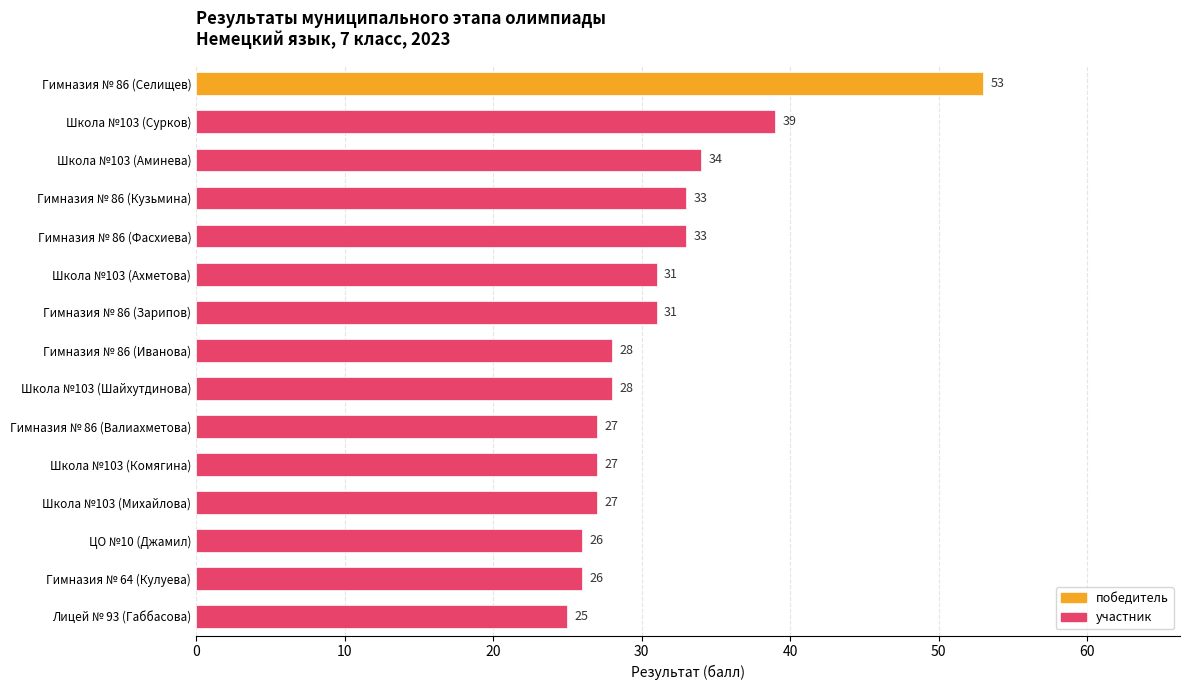

The value at Гимназия № 86 (Валиахметова) is 44. True or false?

False